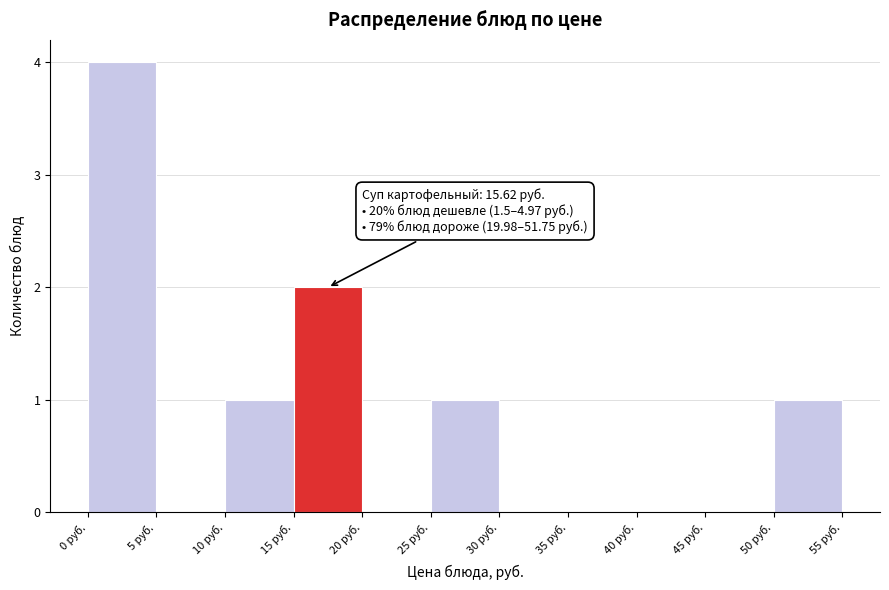

Over which range of the x-axis is the bar tallest?

0 to 5